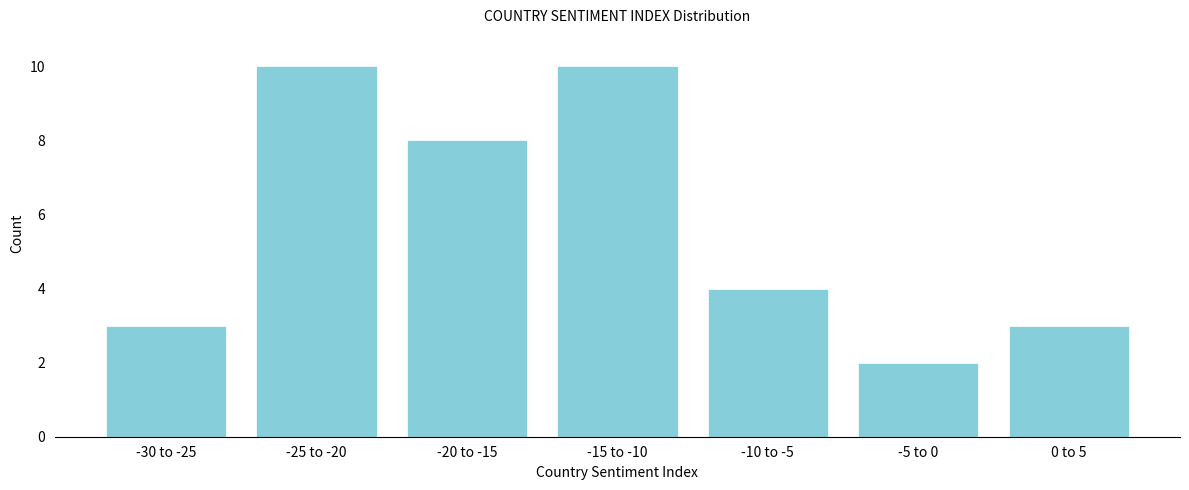

Reading left to right, list all the values displayed in this chart.

-30 to -25=3	-25 to -20=10	-20 to -15=8	-15 to -10=10	-10 to -5=4	-5 to 0=2	0 to 5=3